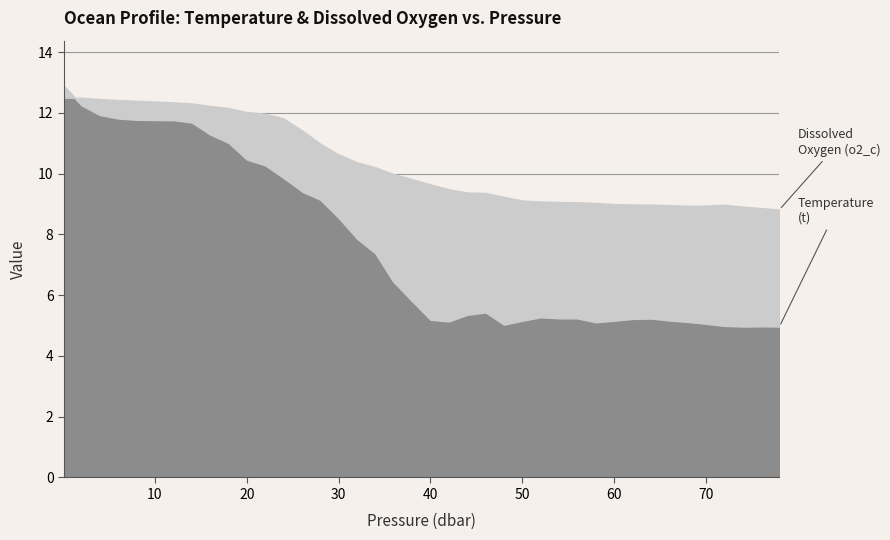

Rank the series by their average value, from highest to lowest.

o2_c, t